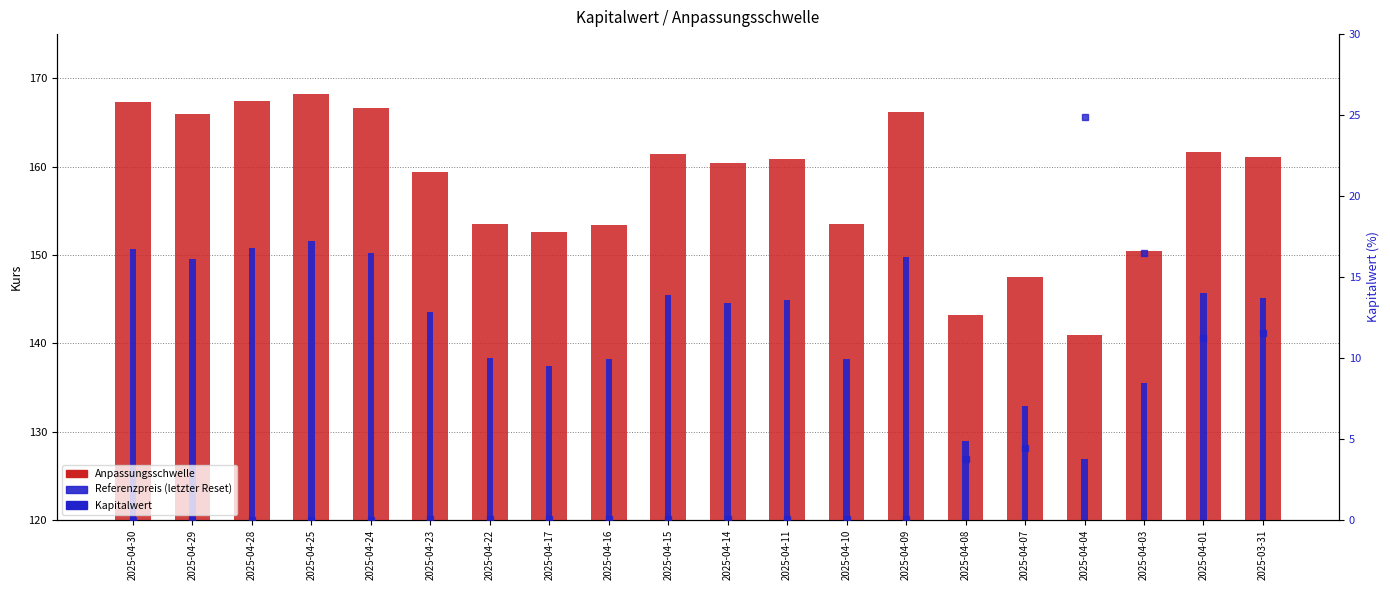

What is the greatest value displayed?

168.2